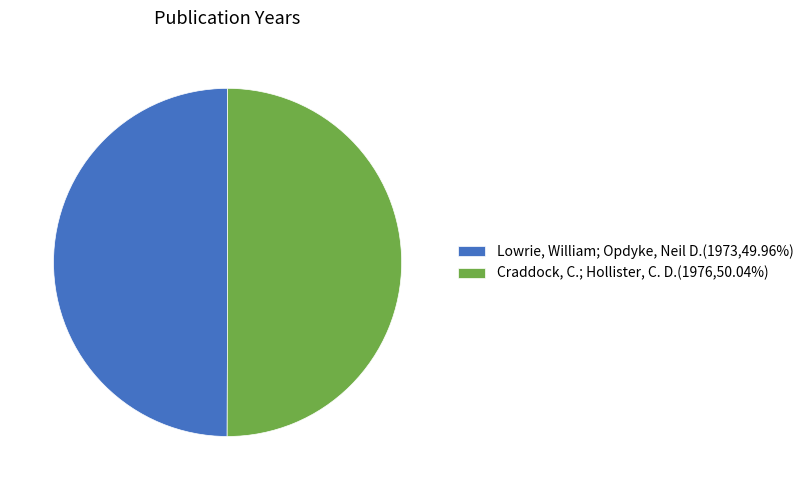

Is it true that Lowrie, William; Opdyke, Neil D. is 37% of the pie?

False